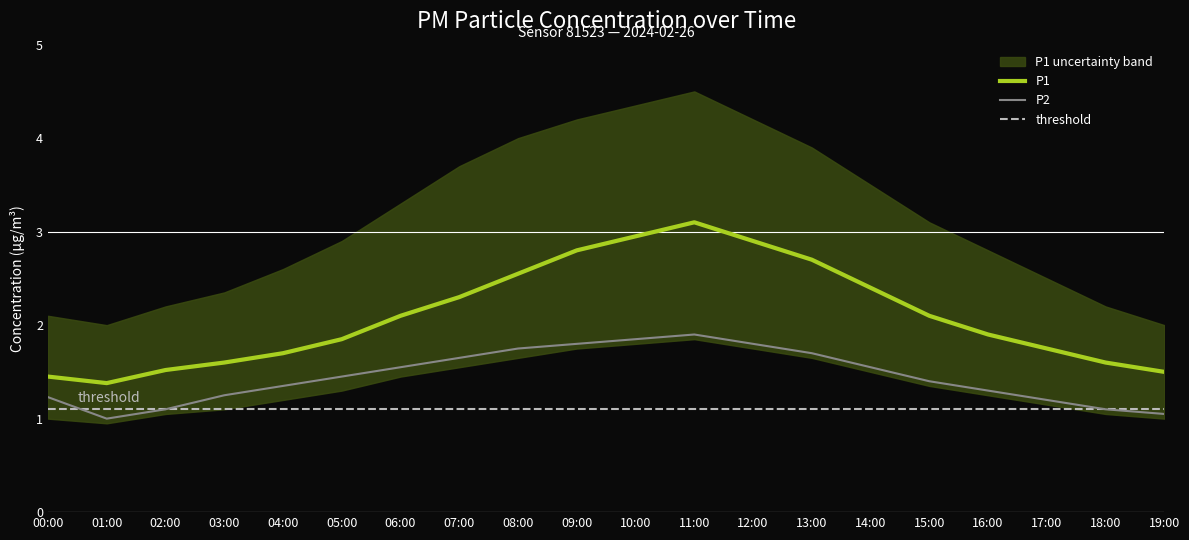

What is the label of the 2nd point from the left?

01:00